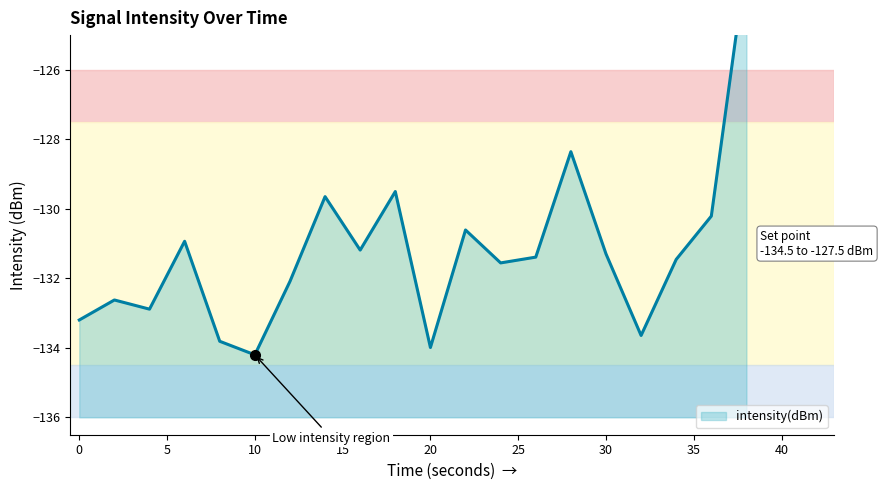

Between 4 and 30, which is larger?

30